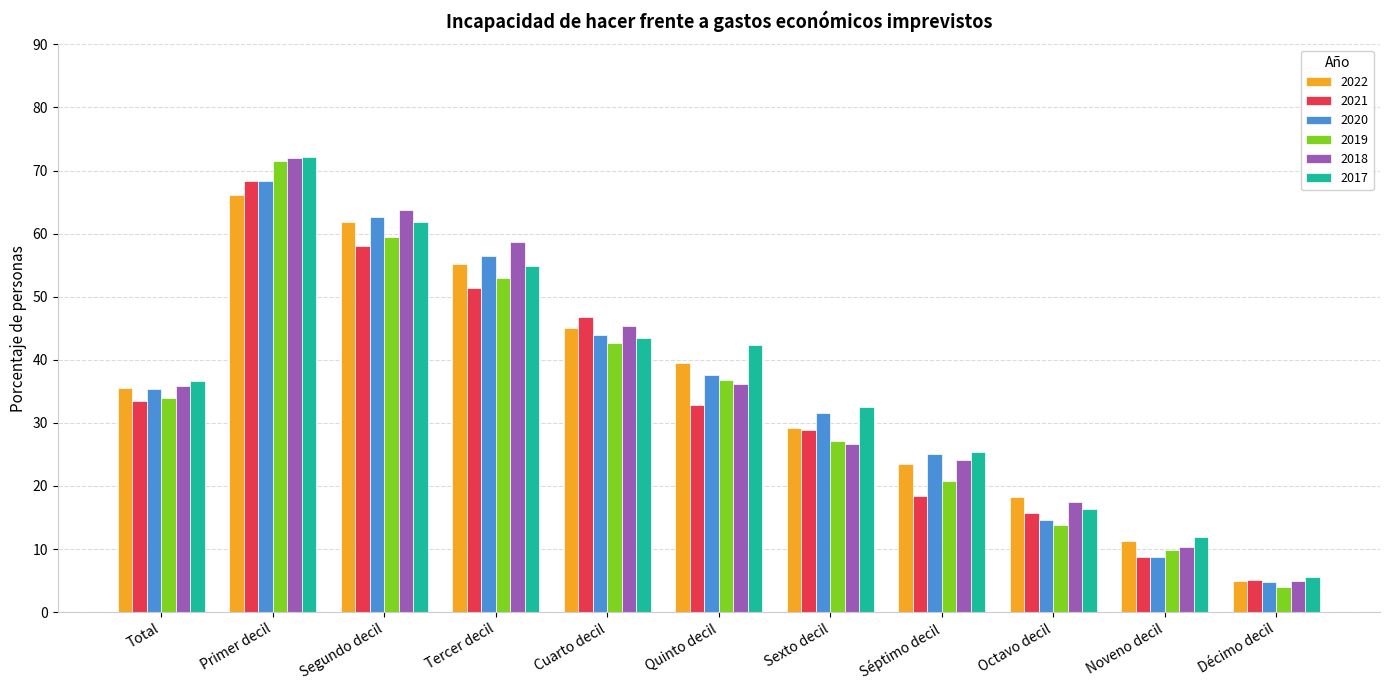

What is the sum of the 2022 values at Cuarto decil and Décimo decil?

50.0